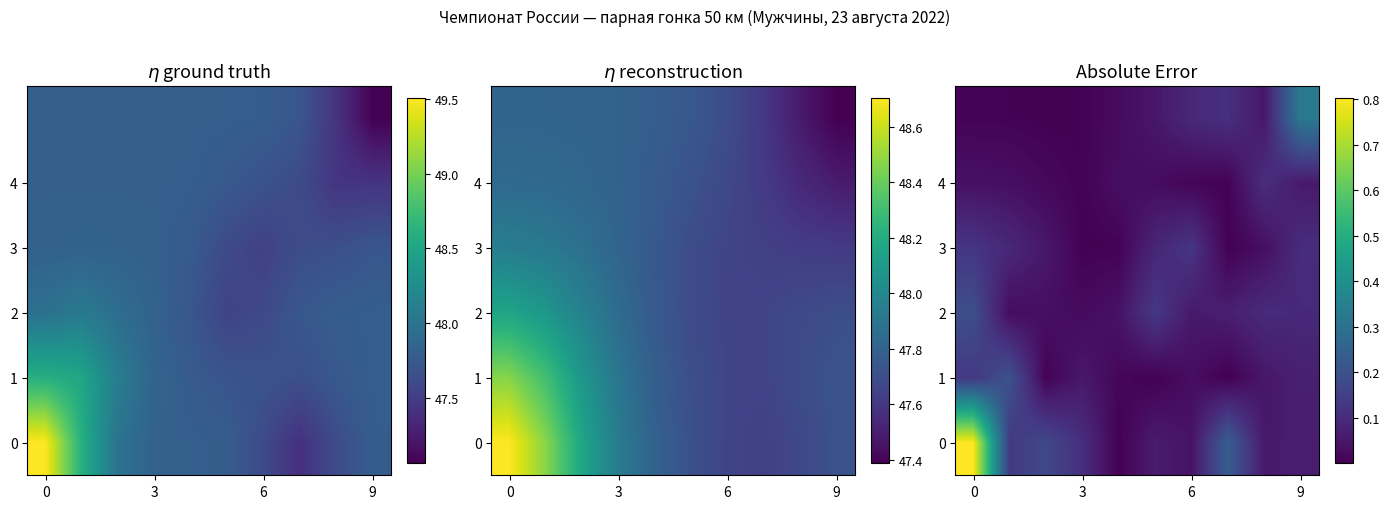

What is the maximum value for 2?

0.2